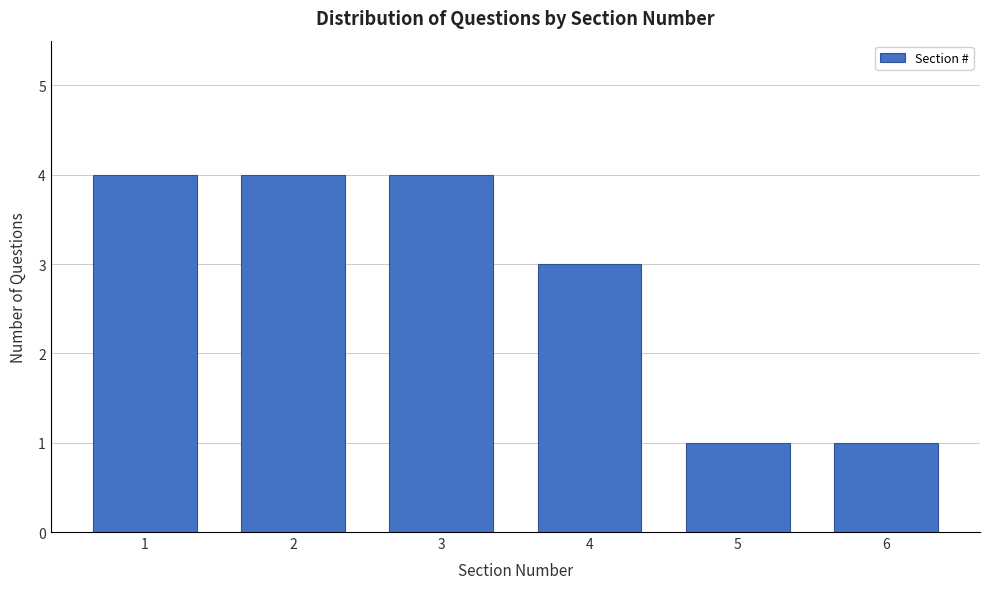

Reading right to left, transcribe all the data shown in this chart.

6=1	5=1	4=3	3=4	2=4	1=4